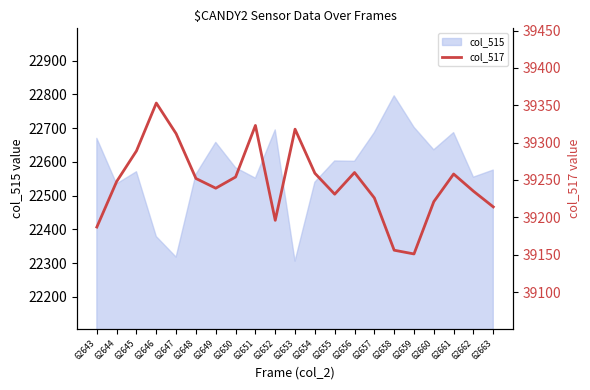

Reading left to right, transcribe all the data shown in this chart.

39187	39248	39289	39353	39312	39252	39239	39254	39323	39196	39318	39259	39231	39260	39226	39156	39151	39221	39258	39235	39214